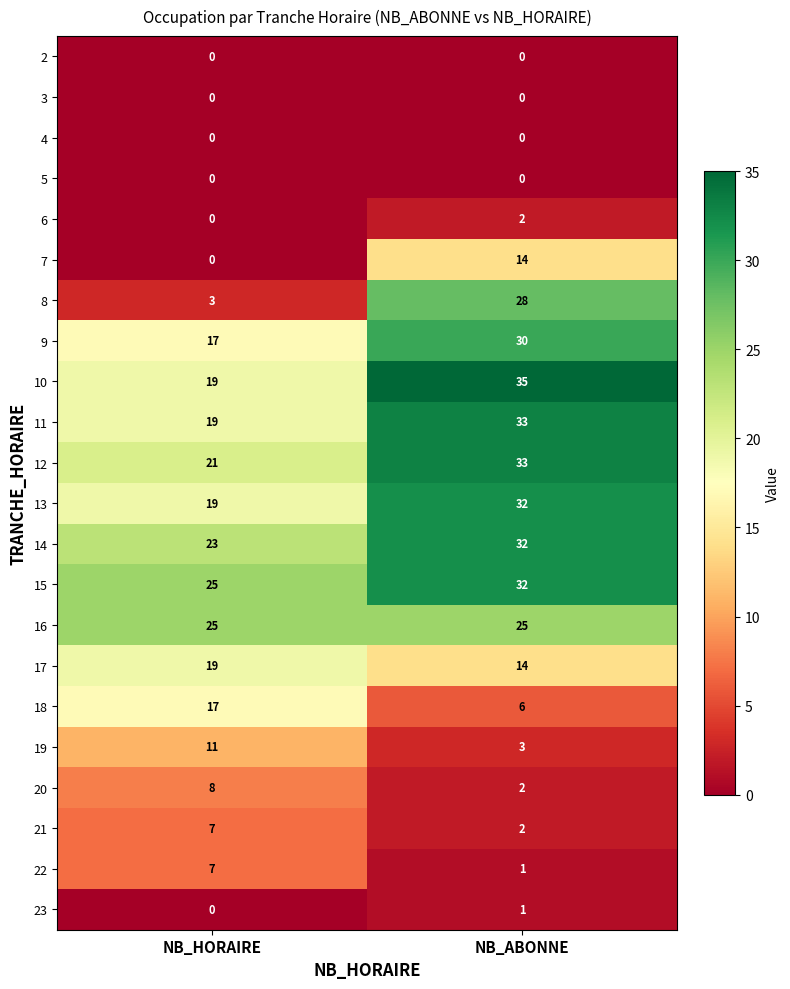

Which series changed the most between NB_HORAIRE and NB_ABONNE?

8